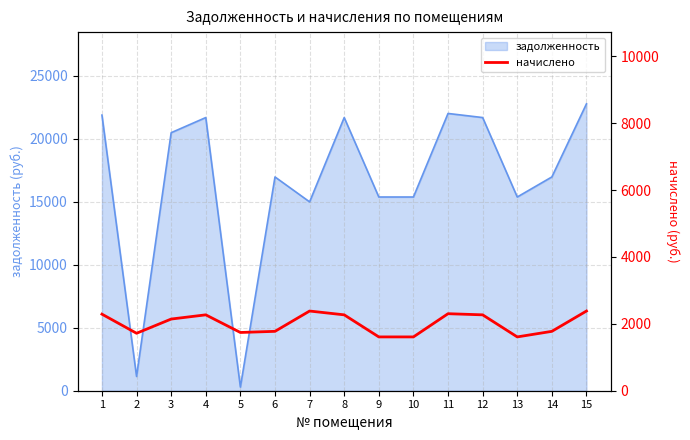

The value of задолженность at 10 is 15364.9. True or false?

True